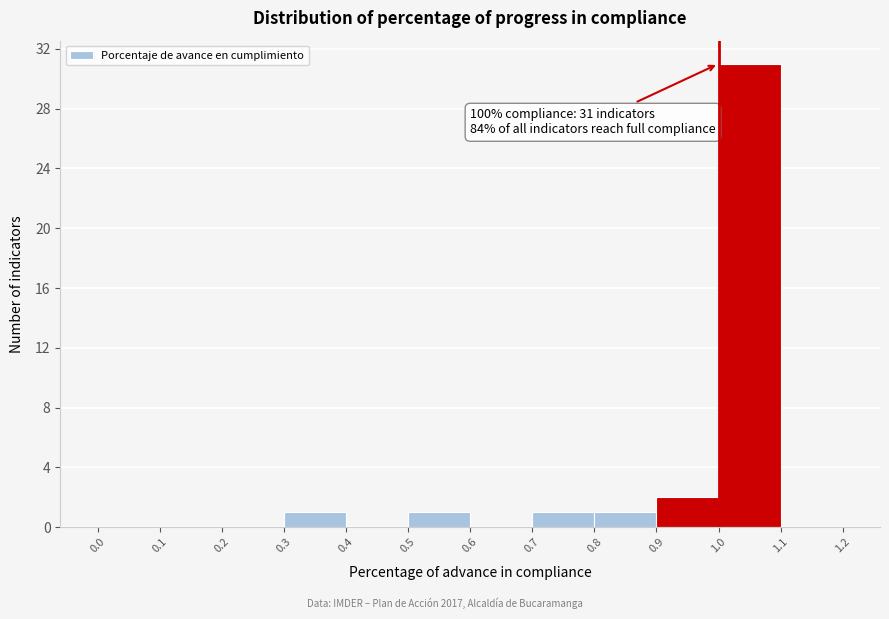

Which range on the x-axis has the tallest bar?

1.0 to 1.1